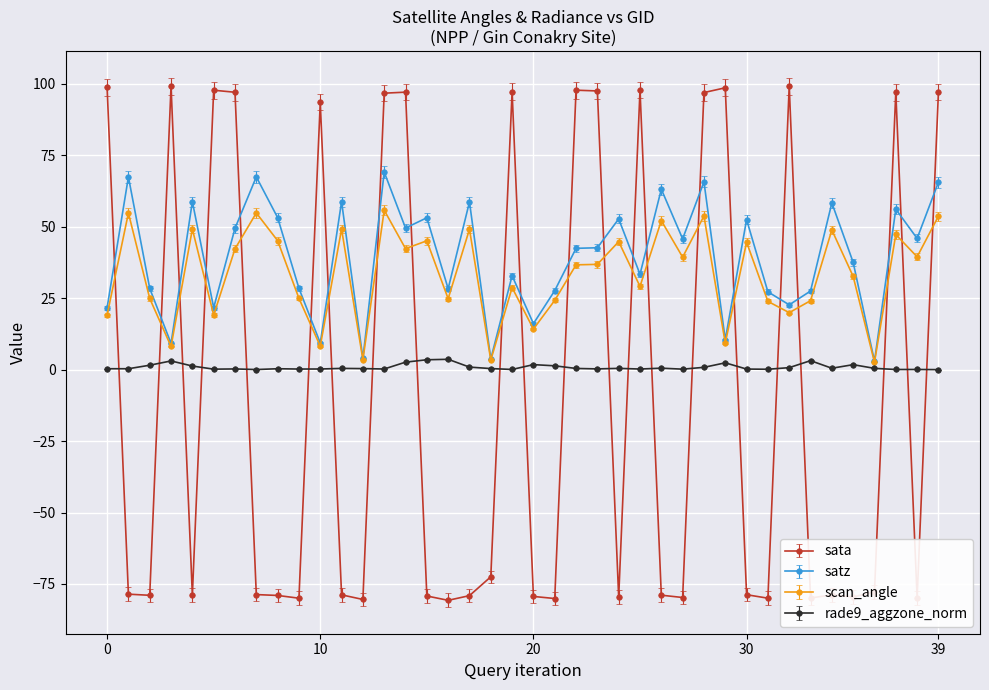

What is the maximum value shown in the chart?

99.2